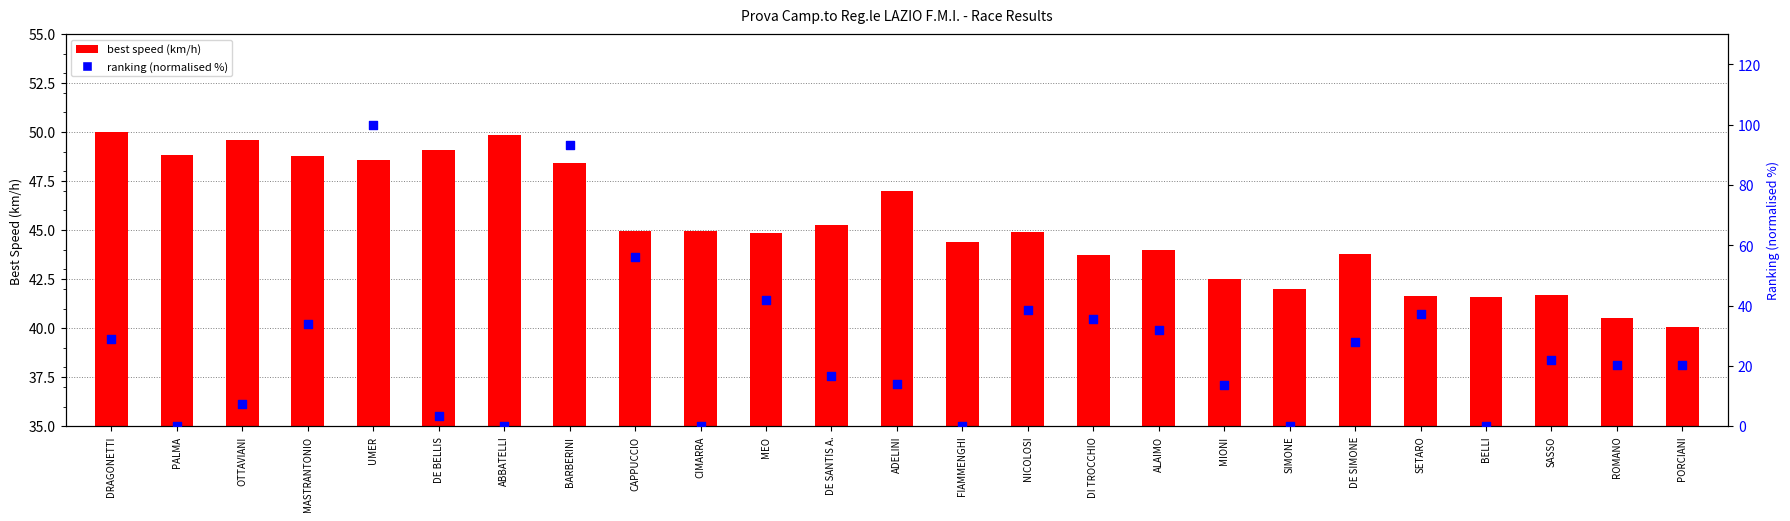

Which series contains the lowest Y value?

ranking (normalised %)